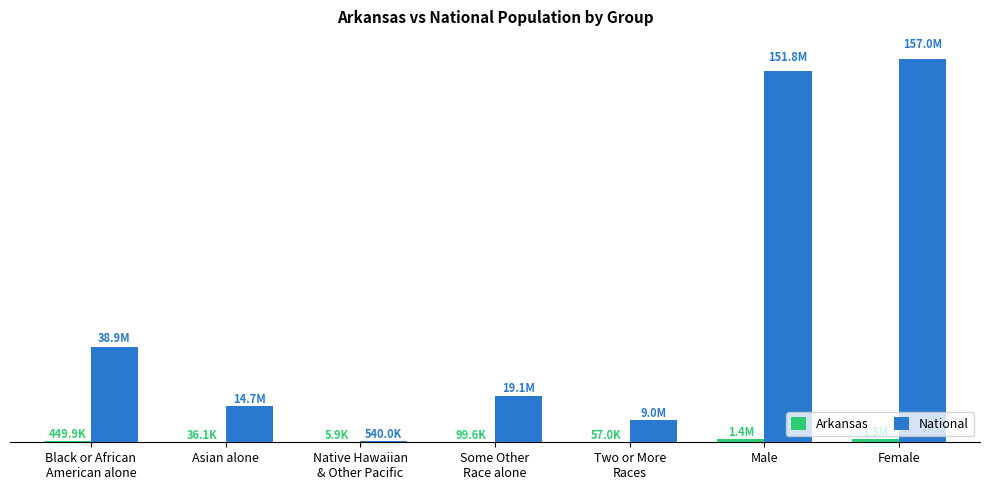

Rank the series by their maximum value, from highest to lowest.

National, Arkansas